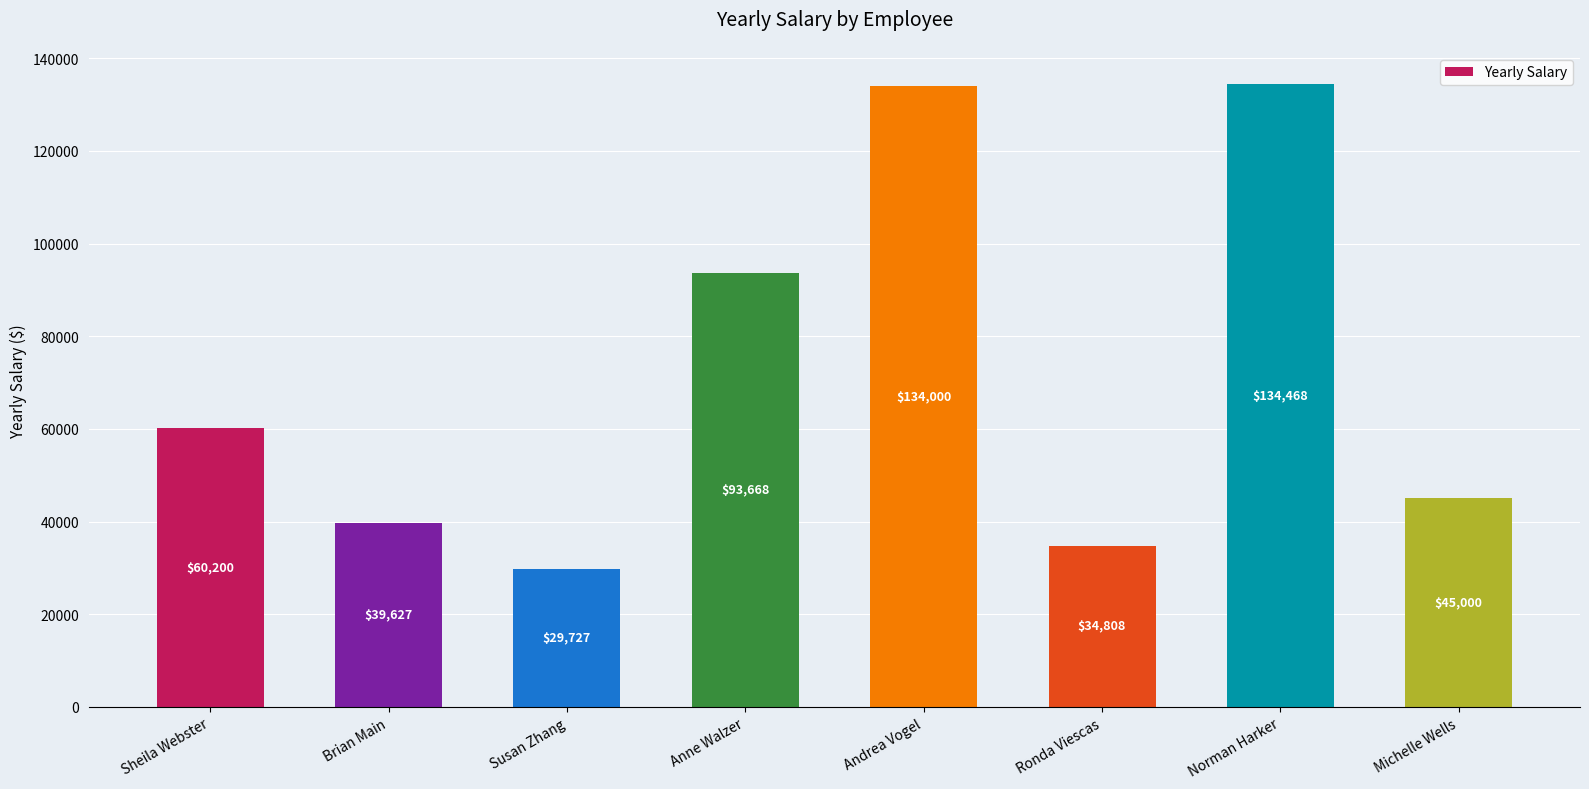

Approximately how many times larger is the value at Brian Main compared to Sheila Webster?

0.7